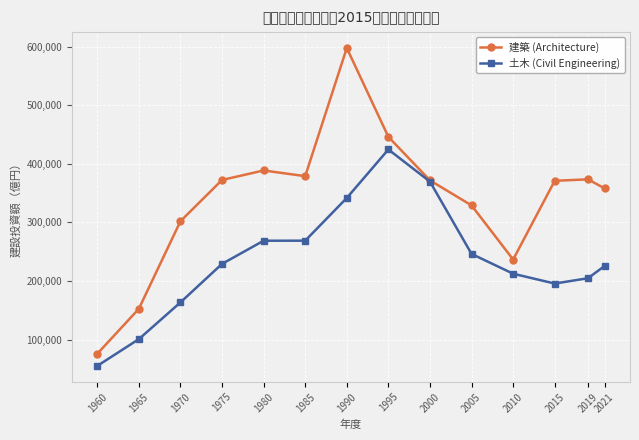

At how many categories does at least one series exceed 133546?

13